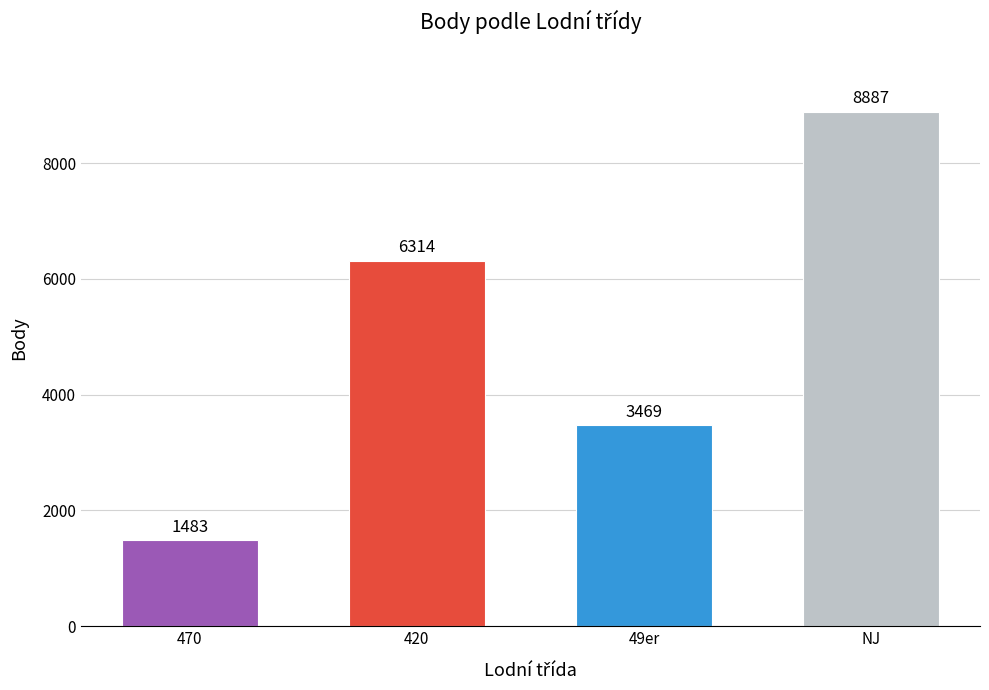

Does the chart contain stacked bars?

No